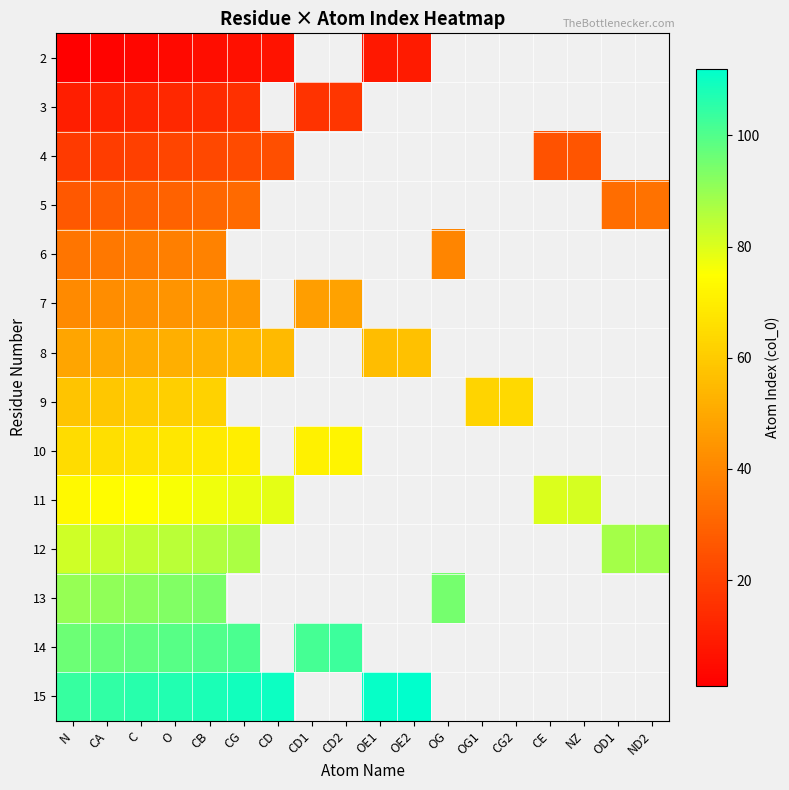

How many categories are shown in the chart?

18